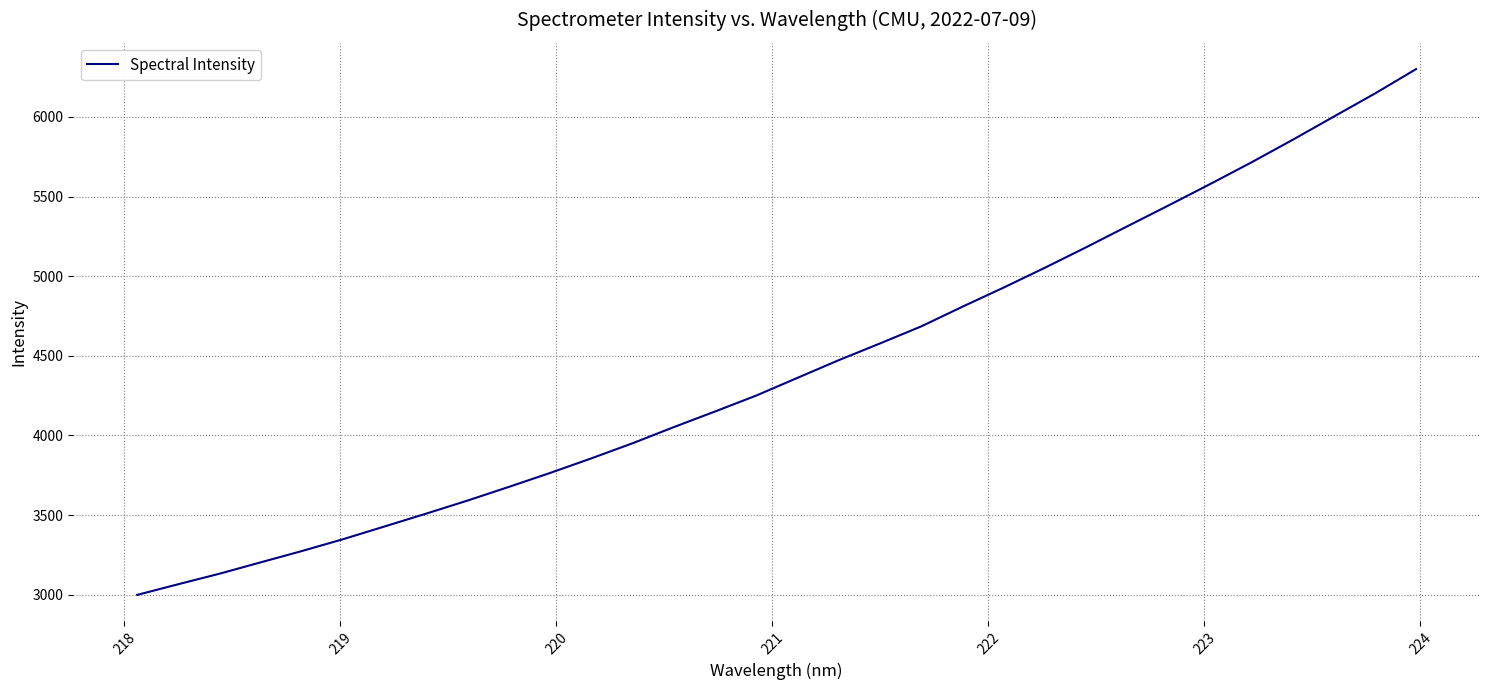

What is the sum of all values?

141693.1